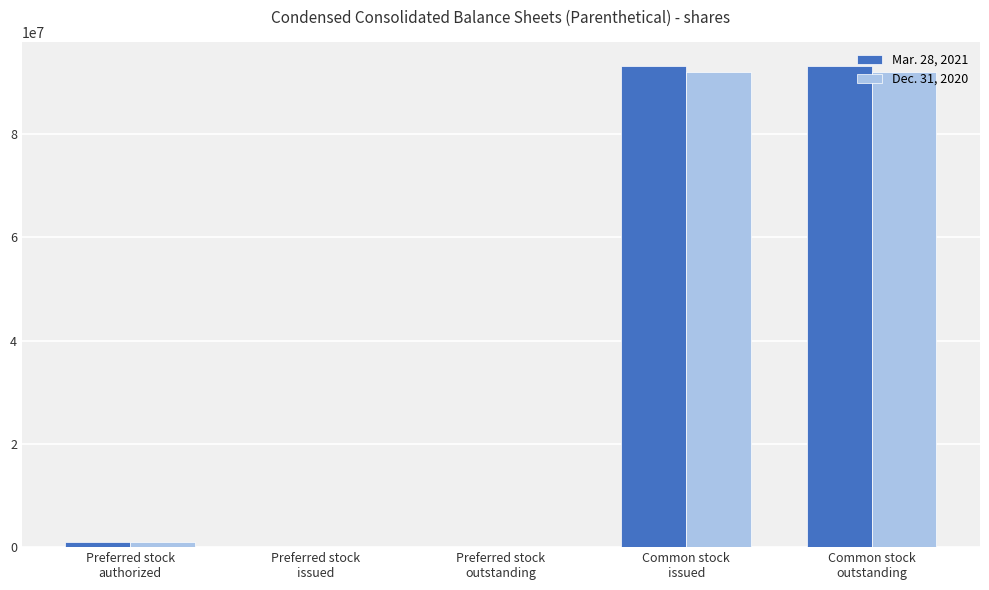

How many data points does each series have?

5